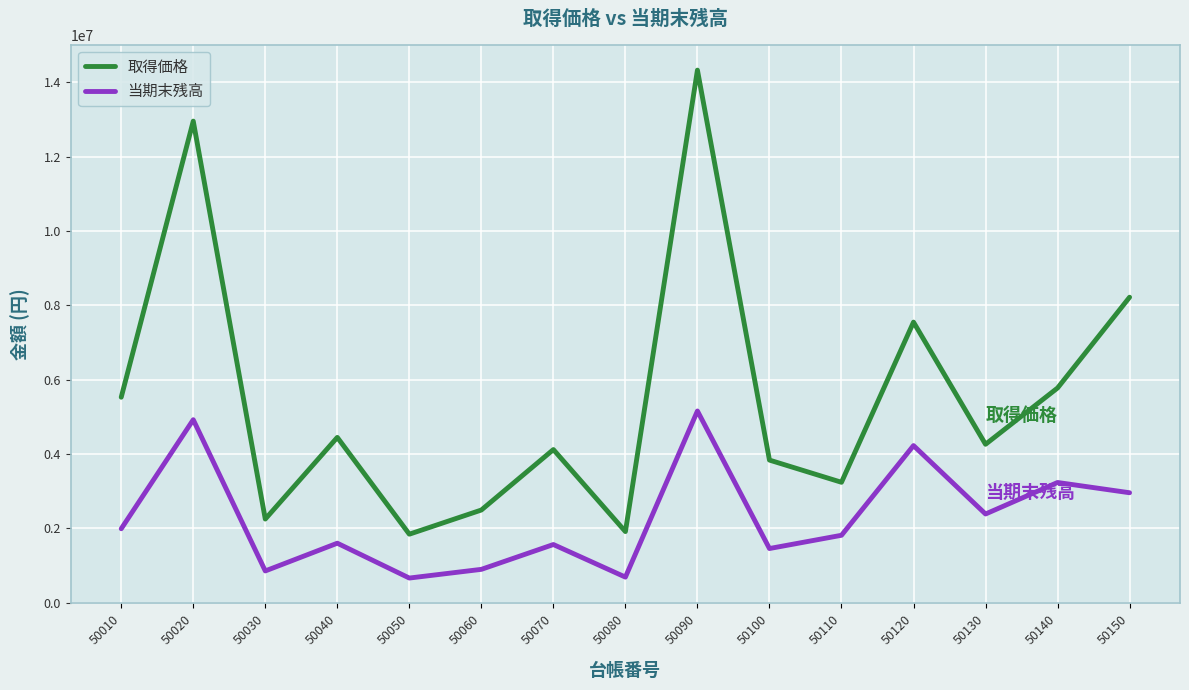

What is the difference between the 当期末残高 values at 50070 and 50080?

876685